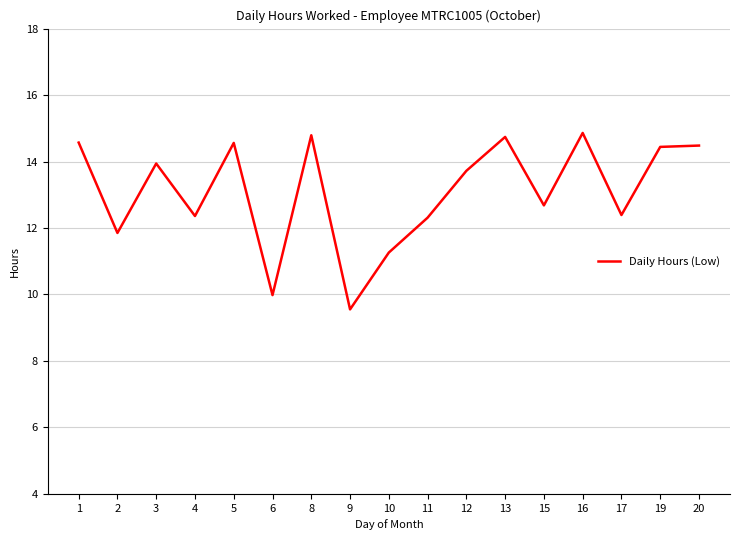

The value at 13 is 3.2. True or false?

False